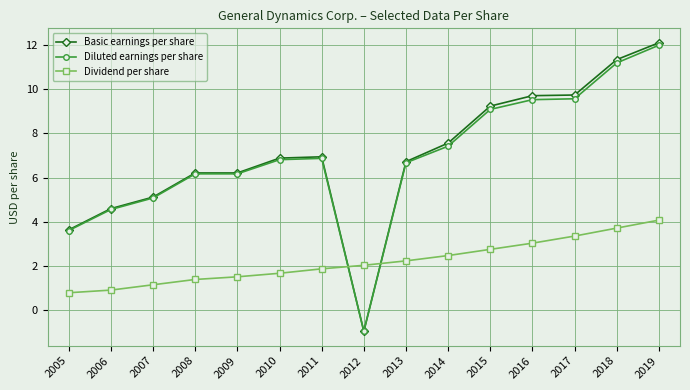

Between which two adjacent categories do Basic earnings per share and Dividend per share first intersect?

2011 and 2012